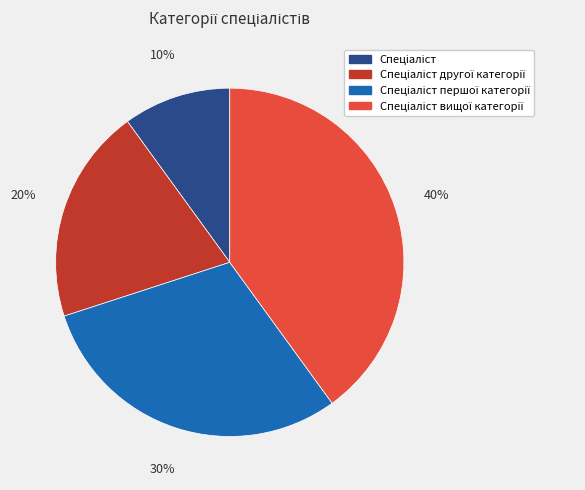

How many slices are in this pie chart?

4